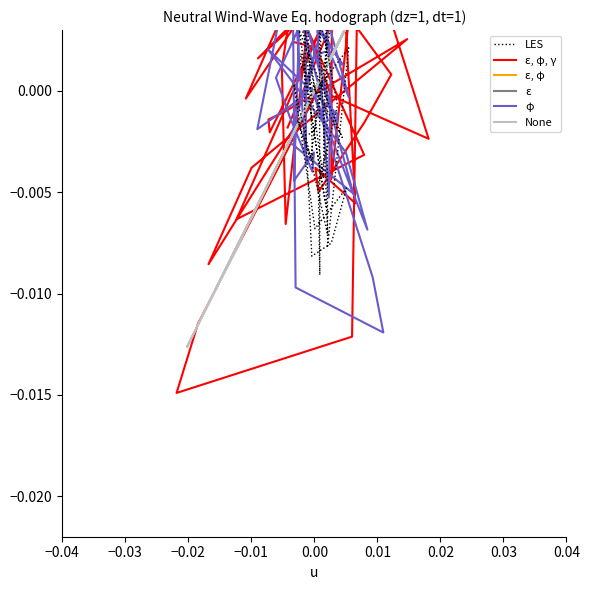

Where does the ε, φ, γ series first go above 0?

−0.03